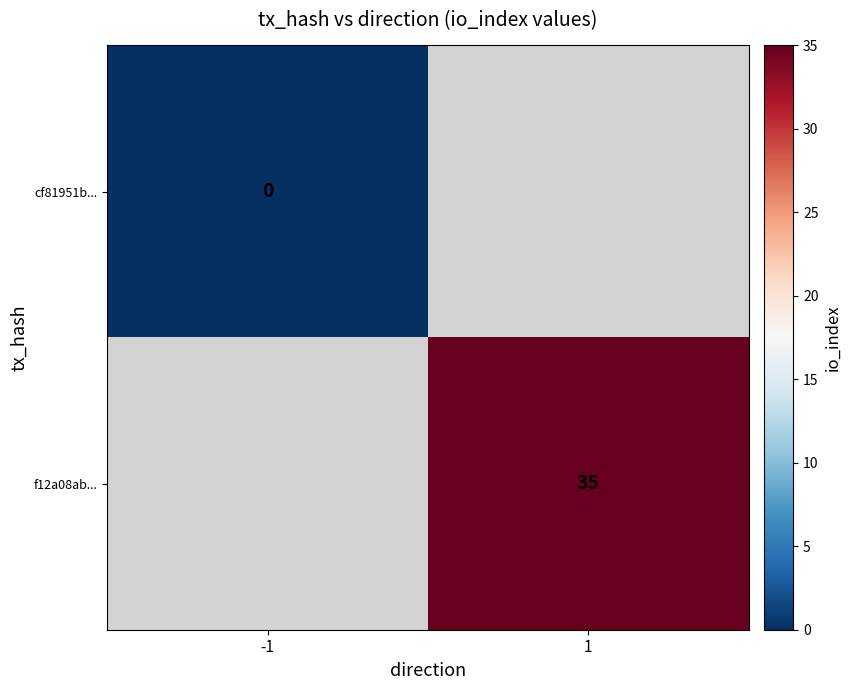

Which has a higher value, -1 or 1?

1